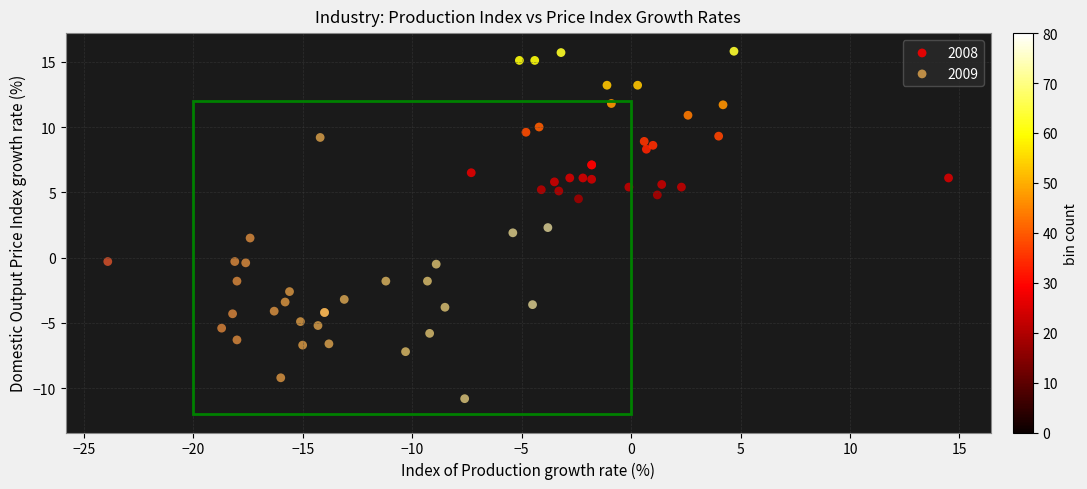

Which series has the widest spread of Y values?

2009